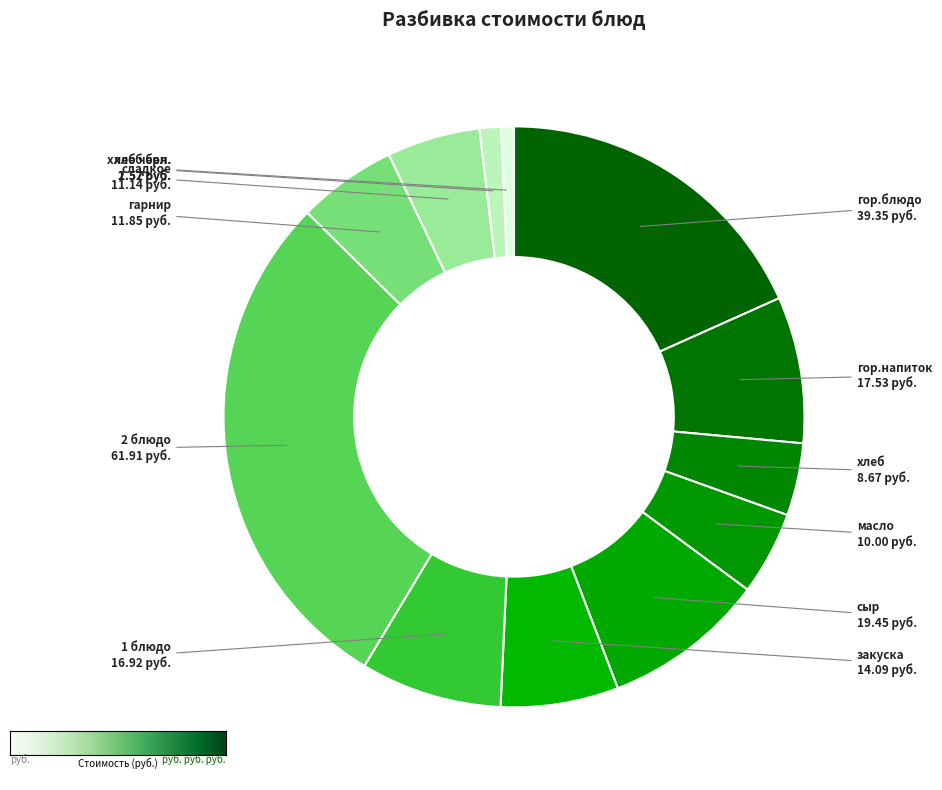

Is the sum of хлеб черн. and хлеб бел. greater than half?

No